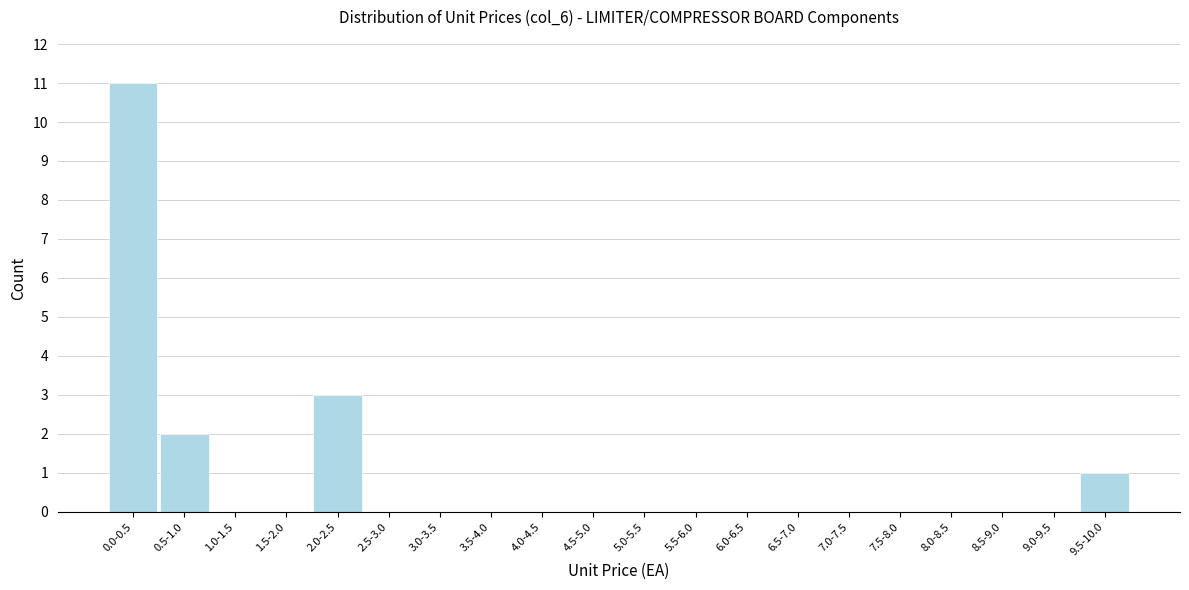

Reading right to left, extract all data points from this chart.

9.5-10.0=1	9.0-9.5=0	8.5-9.0=0	8.0-8.5=0	7.5-8.0=0	7.0-7.5=0	6.5-7.0=0	6.0-6.5=0	5.5-6.0=0	5.0-5.5=0	4.5-5.0=0	4.0-4.5=0	3.5-4.0=0	3.0-3.5=0	2.5-3.0=0	2.0-2.5=3	1.5-2.0=0	1.0-1.5=0	0.5-1.0=2	0.0-0.5=11